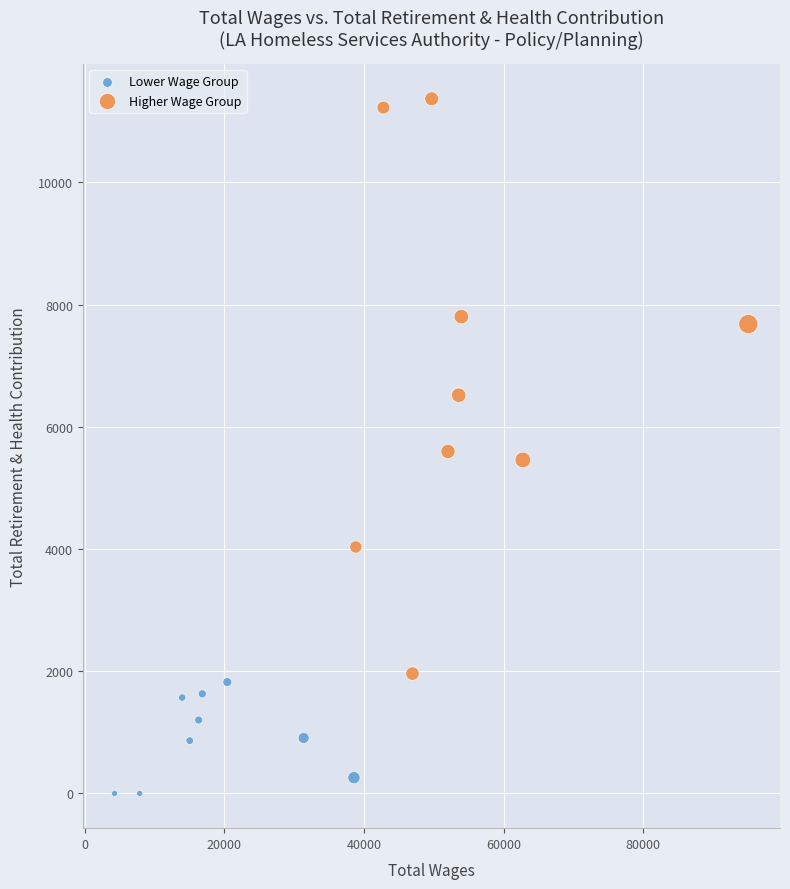

Which series has the largest Y range (max minus min)?

Higher Wage Group